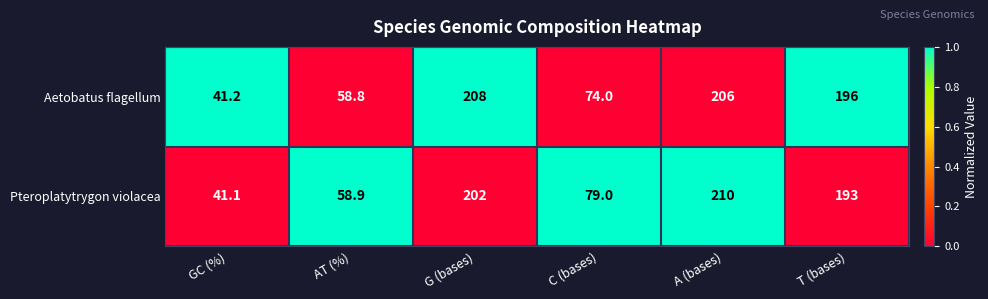

At which category is the sum across all series the highest?

A (bases)